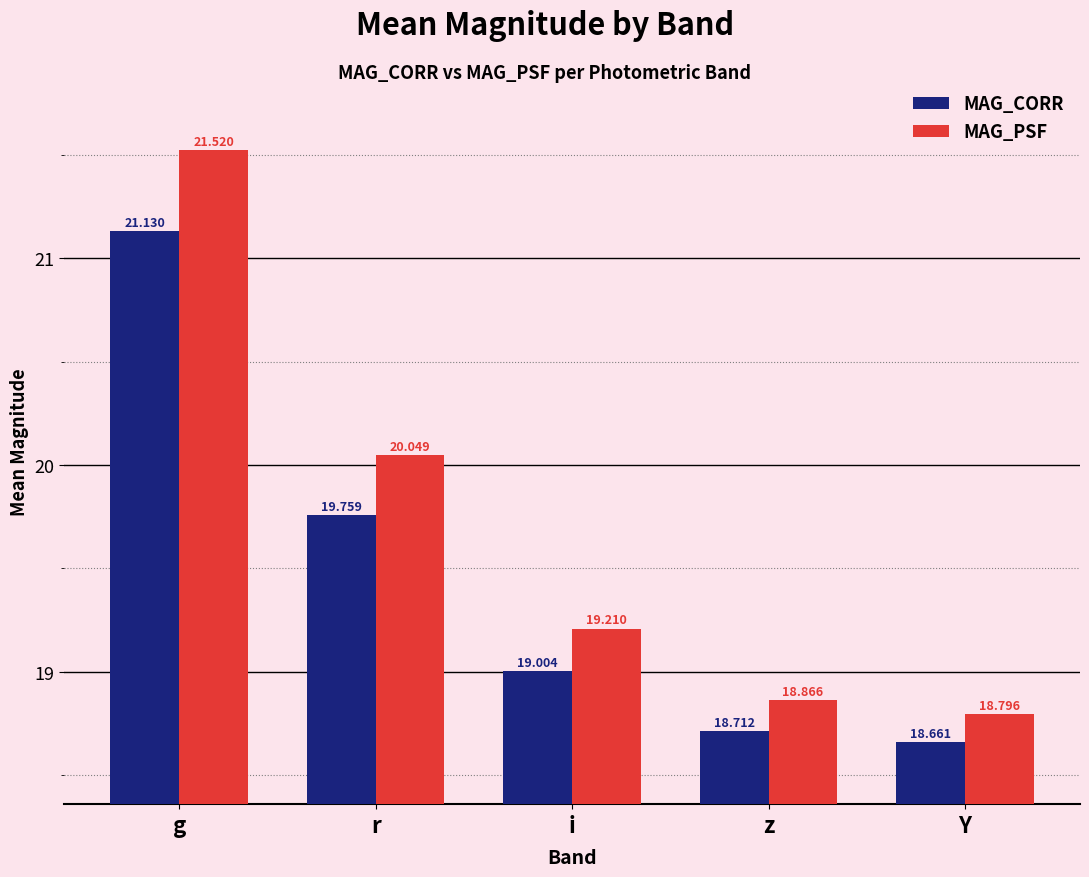

What is the maximum value for MAG_CORR?

21.1